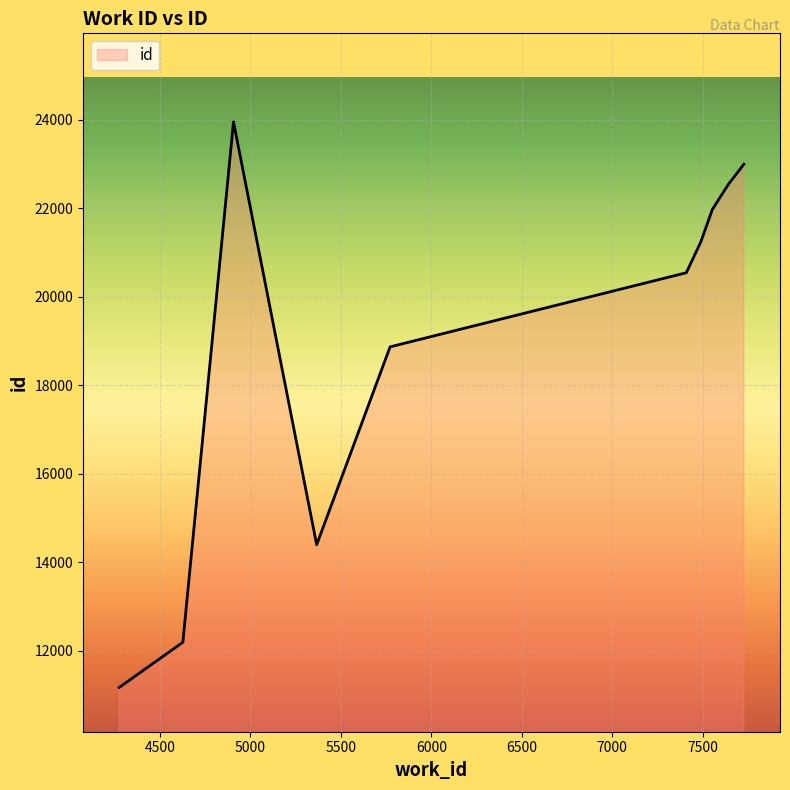

What is the smallest value displayed?

11171